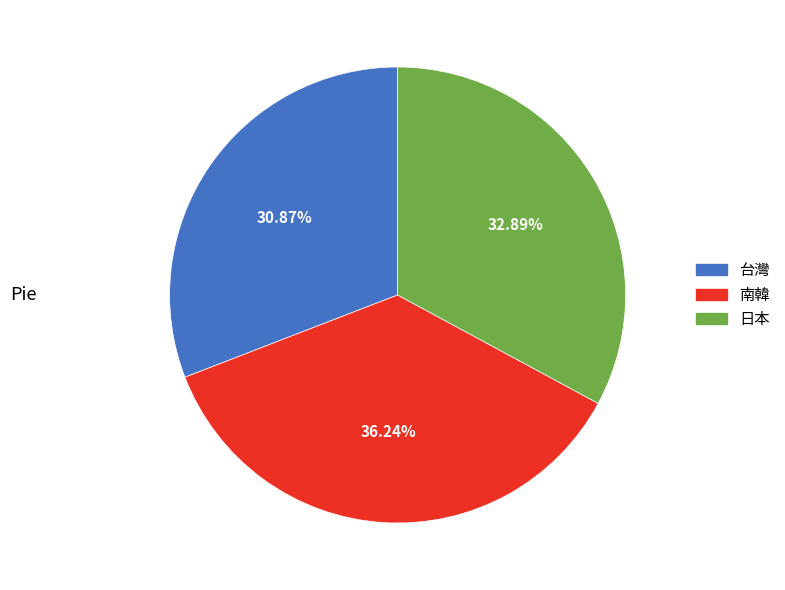

To the nearest percent, what is the difference between the 日本 and 南韓 slice percentages?

3%